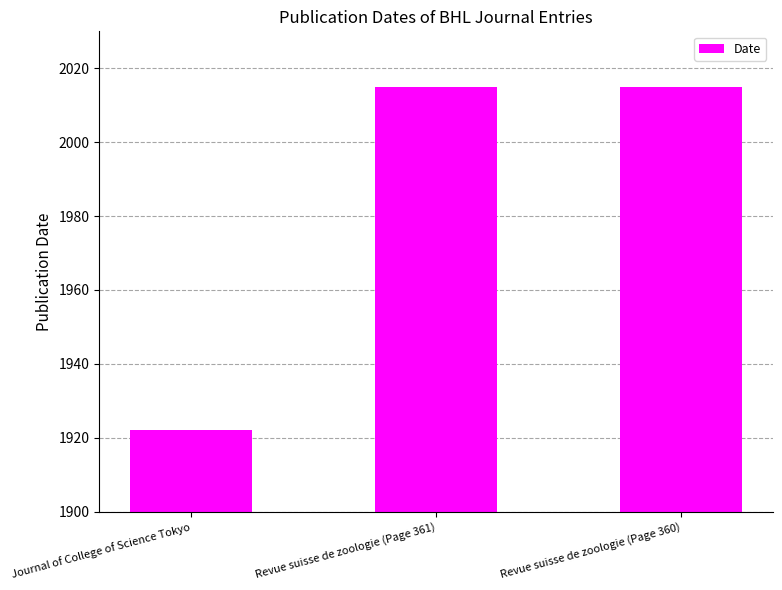

Reading left to right, extract all data points from this chart.

1922	2015	2015